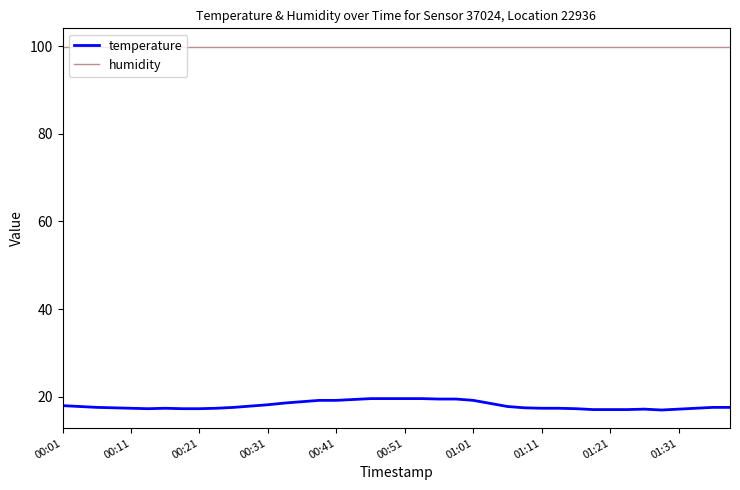

True or false: temperature and humidity cross at least once.

False